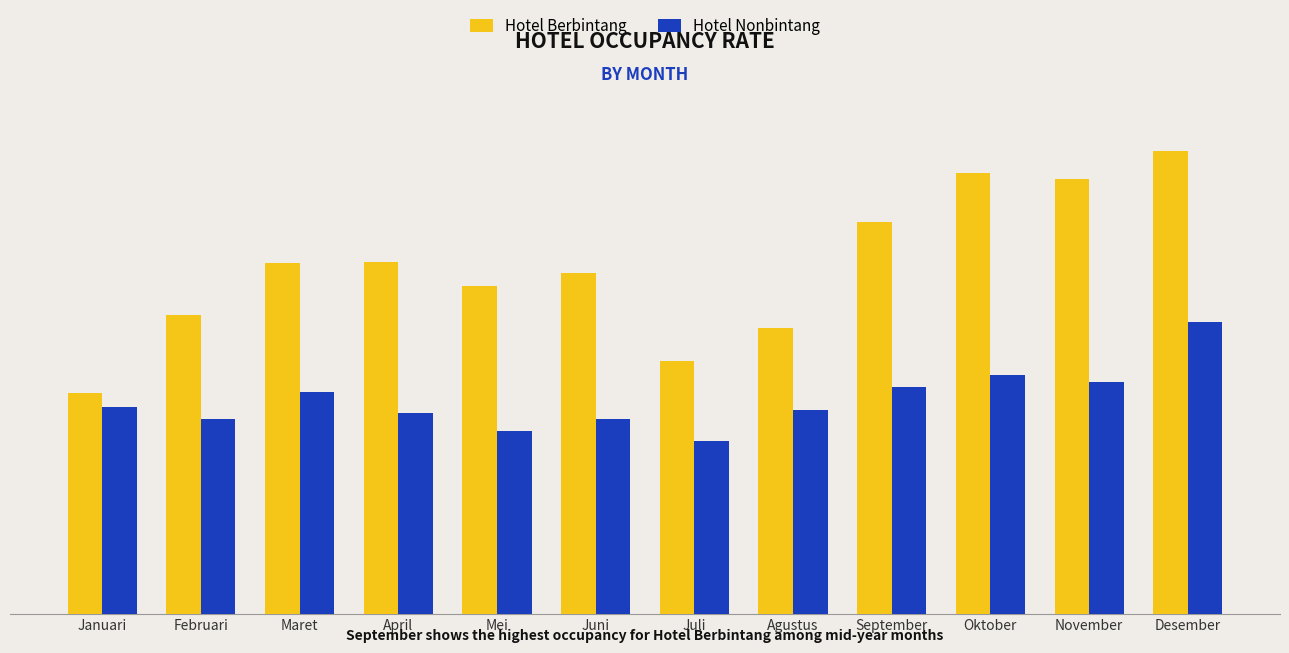

What are all the series names shown in the legend?

Hotel Berbintang, Hotel Nonbintang